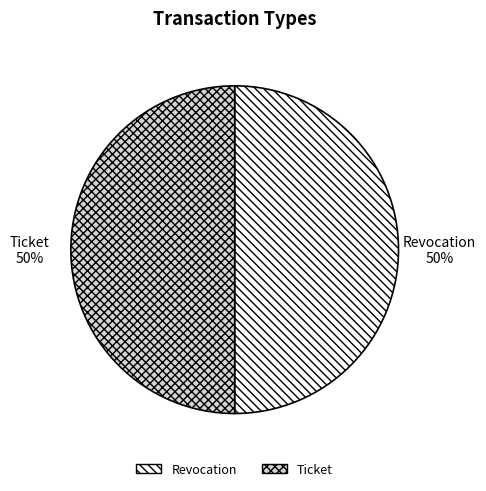

What is the ratio of the value at Revocation to the value at Ticket?

1.0